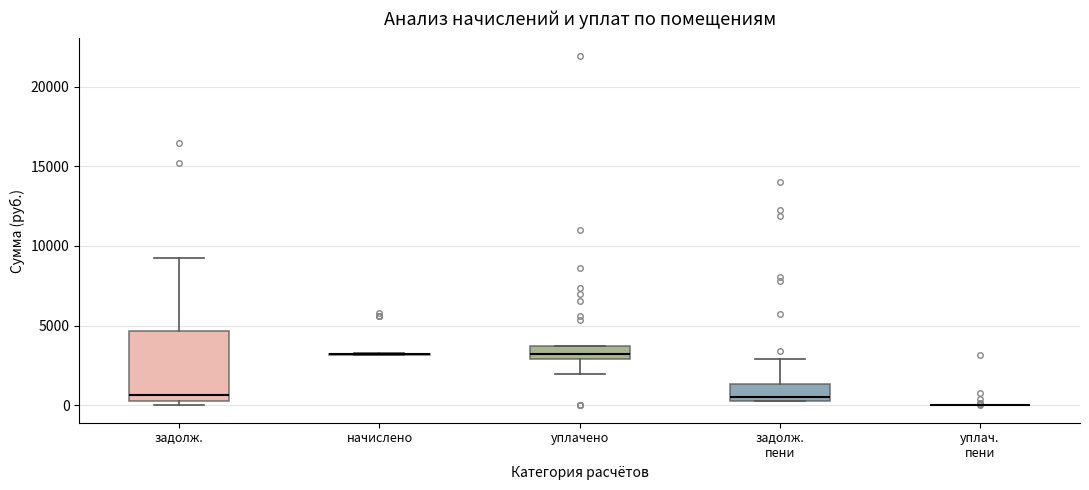

Reading left to right, read every box against the y-axis: the position of its median line, the range the box covers, and the ends of its whiskers. The values are not printed on the chart, so give them approximately, as read against the axis.

задолж.: median 500 (just above the box's lower edge), box 500 to 4500, whiskers 0 to 9500
начислено: box collapsed to a line at 3000, whiskers 3000 to 3500
уплачено: median 3000 (just above the box's lower edge), box 3000 to 3500, whiskers 2000 to 3500
задолж. пени: median 500 (just above the box's lower edge), box 500 to 1500, whiskers 500 to 3000
уплач. пени: box collapsed to a line at 0, whiskers 0 to 0